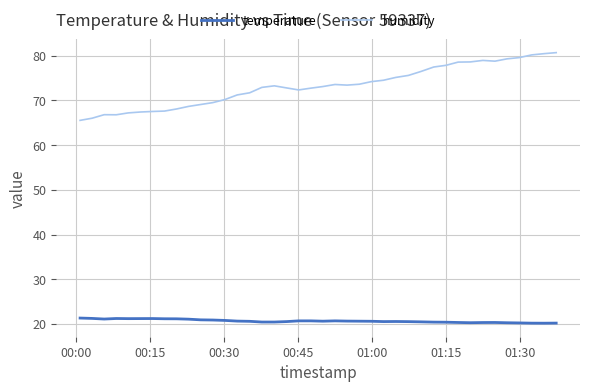

What is the greatest value displayed?

80.7